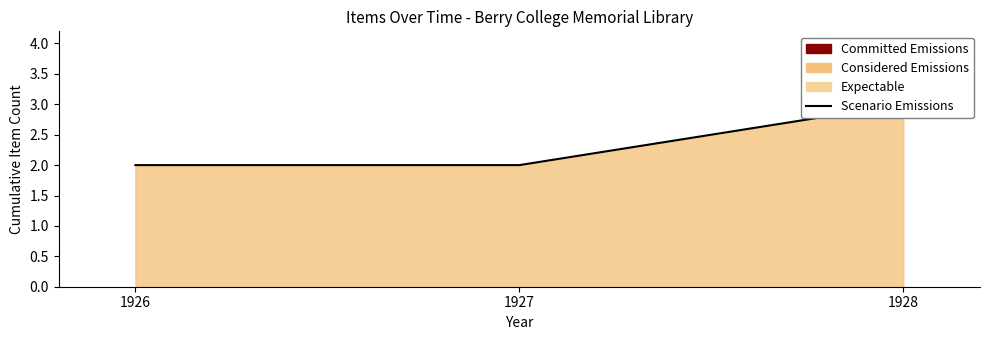

Reading left to right, transcribe all the data shown in this chart.

1926=2	1927=2	1928=3